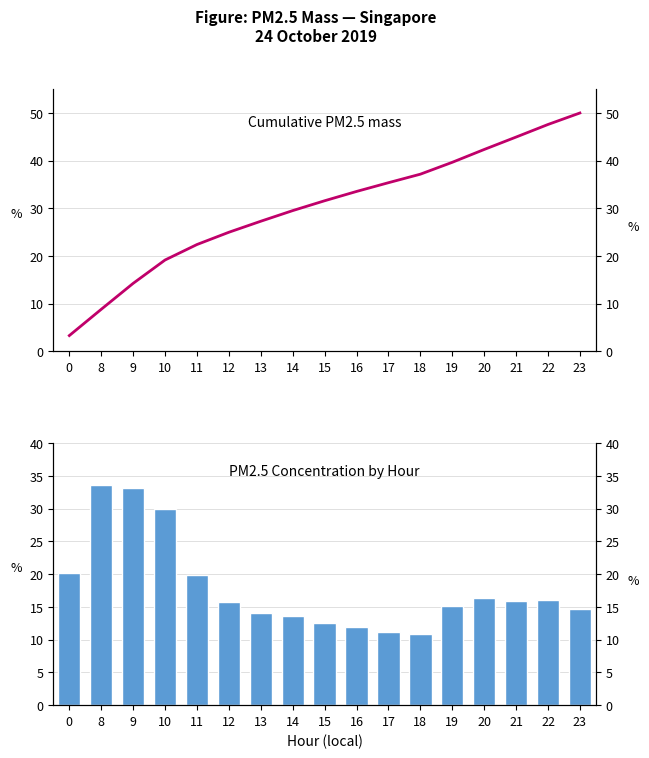

What is the total value across all series at 13?

41.4